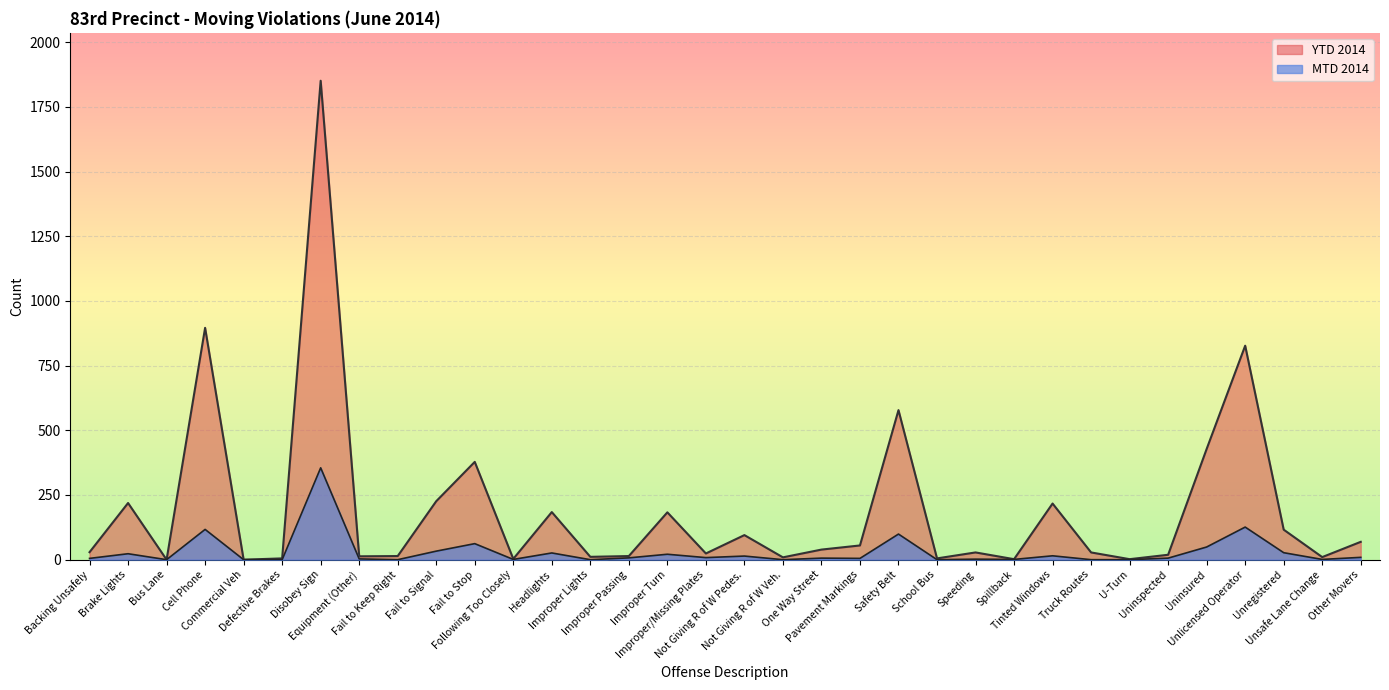

Which series has the widest spread of values?

YTD 2014